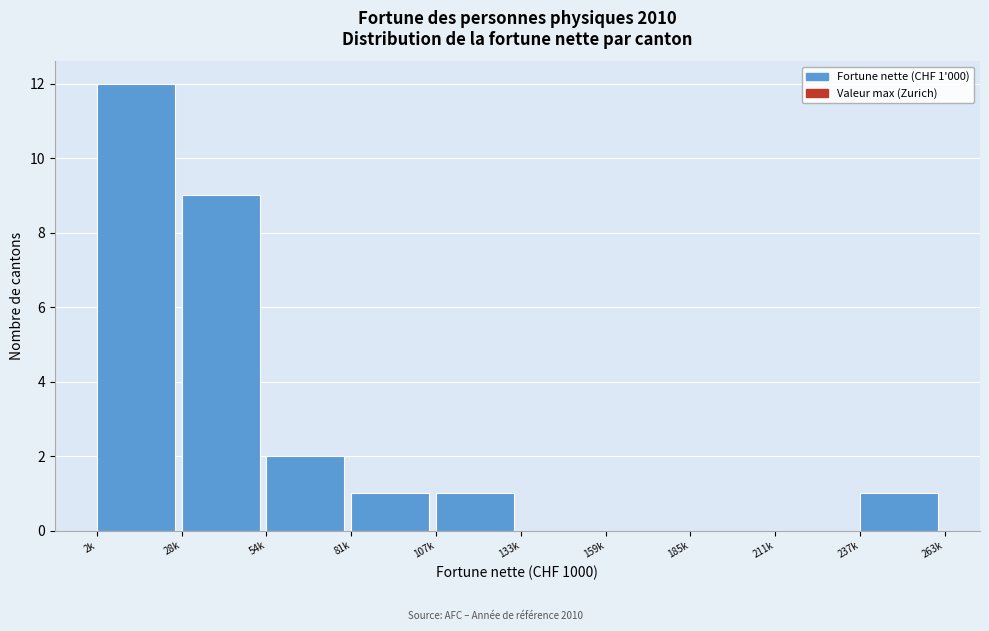

Reading right to left, transcribe all the data shown in this chart.

237k=1	211k=0	185k=0	159k=0	133k=0	107k=1	81k=1	54k=2	28k=9	2k=12